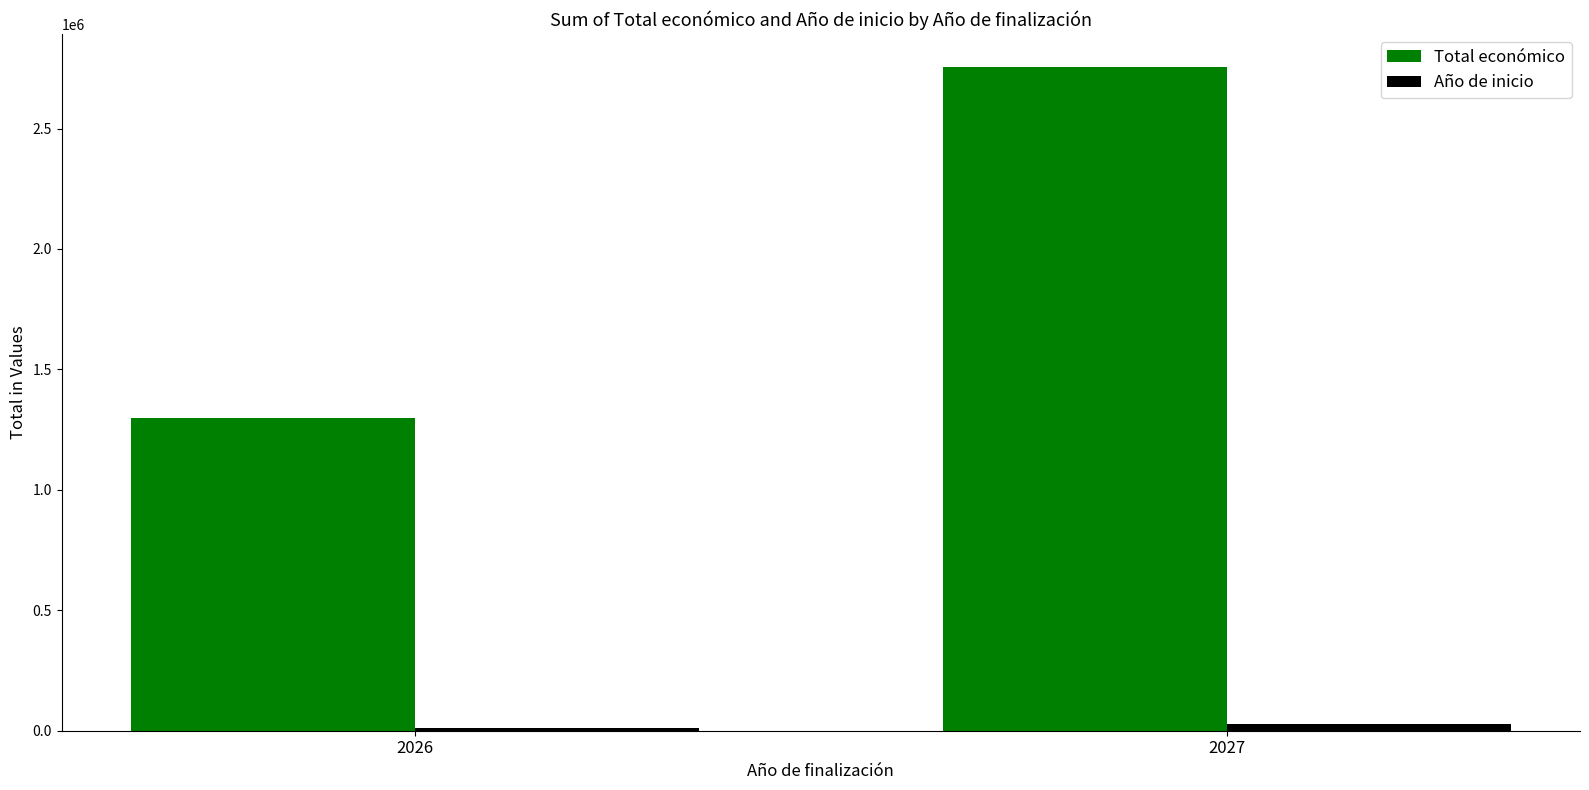

List the labels in order of Total económico value, smallest first.

2026, 2027